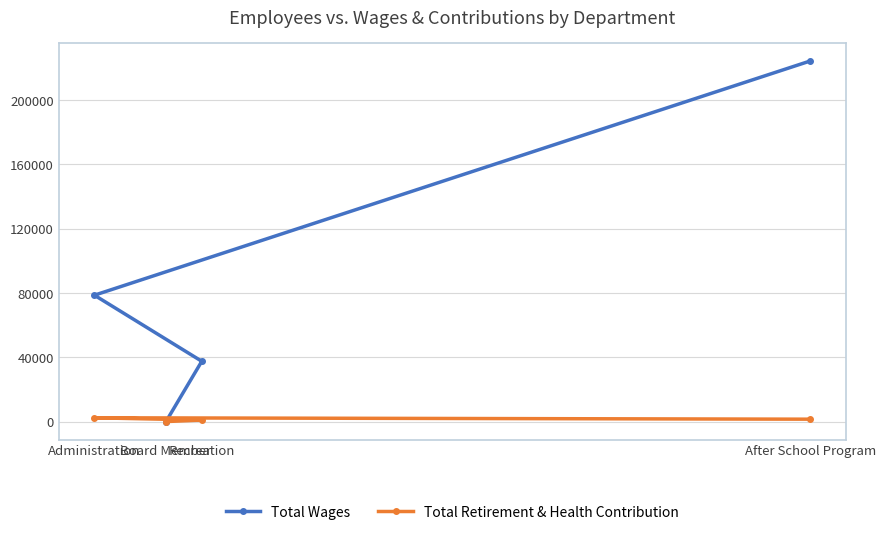

List the labels in order of Total Retirement & Health Contribution value, smallest first.

Board Member, Recreation, After School Program, Administration